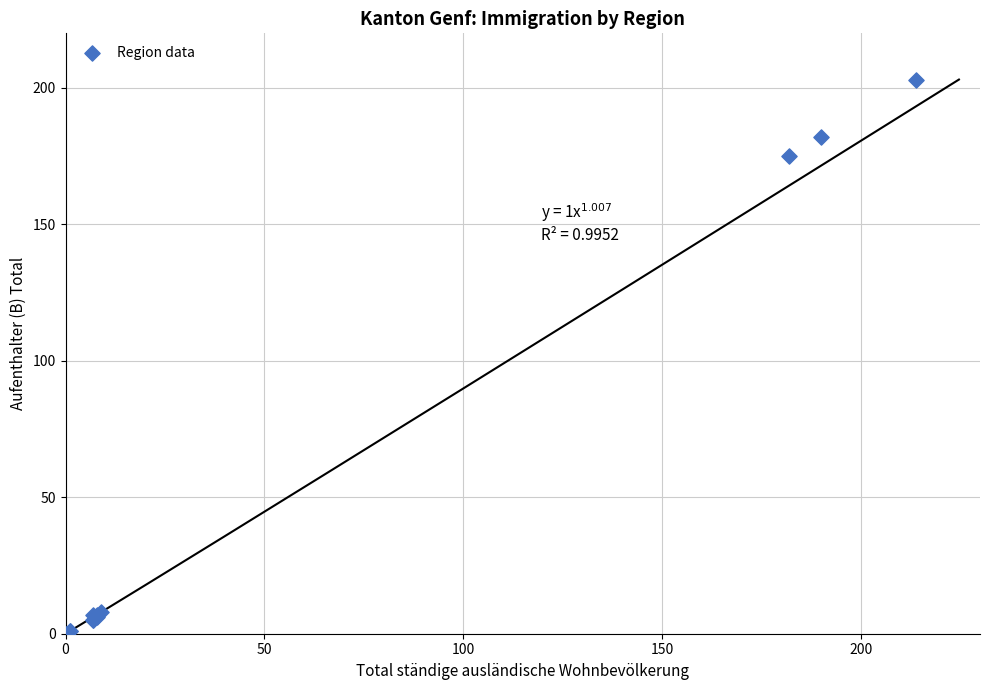

What Y value in the scatter plot is closest to 101?

175